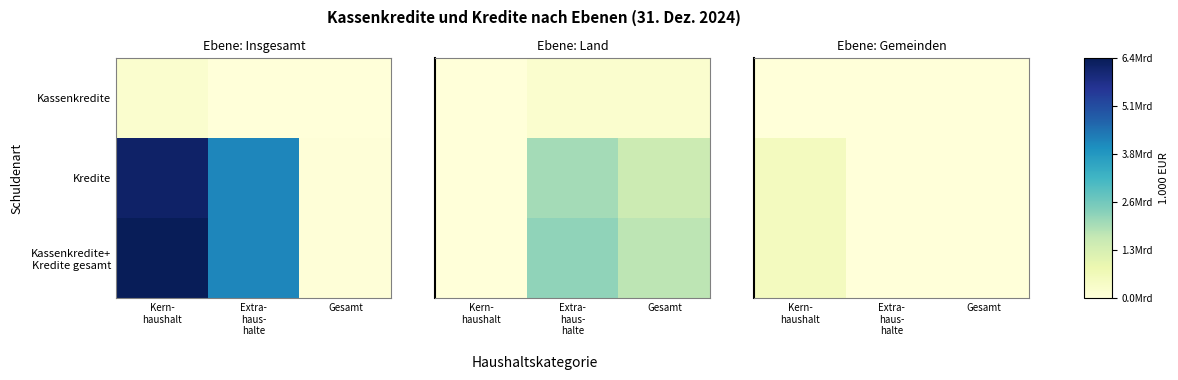

At which label does Kassenkredite reach its peak?

Kern- haushalt